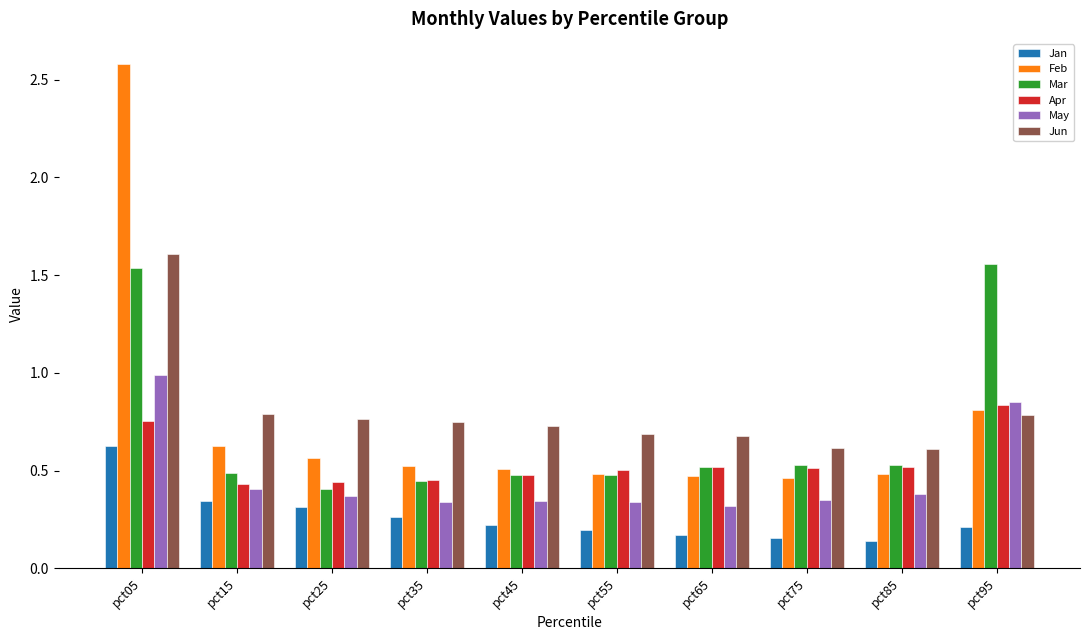

Which category has the highest value in the Jan series?

pct05